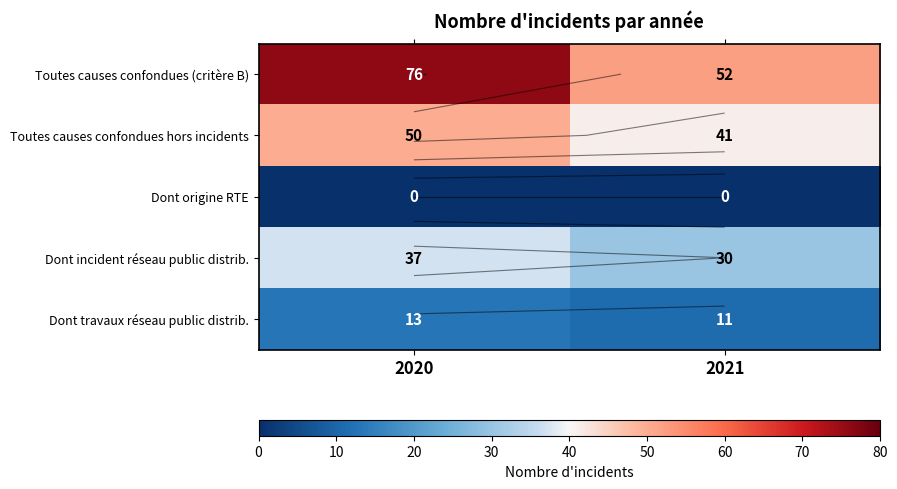

How many data points in Dont travaux réseau public distrib. are less than 13?

1